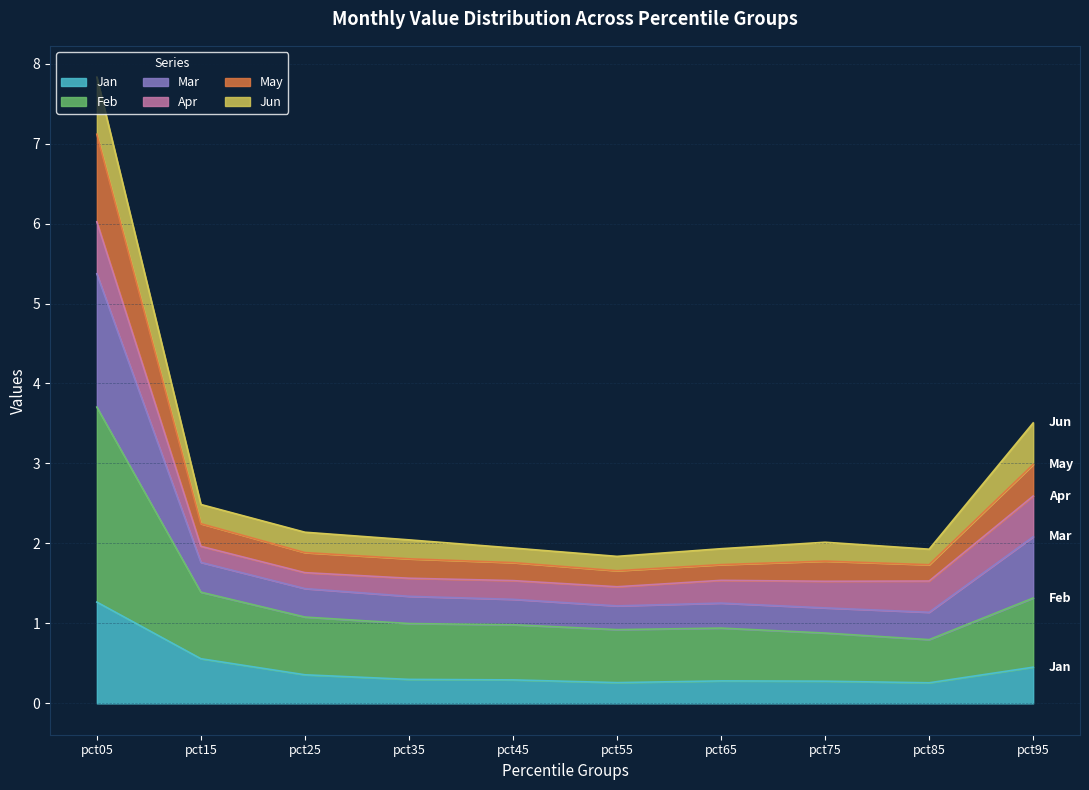

What is the total value across all series at pct05?

7.8